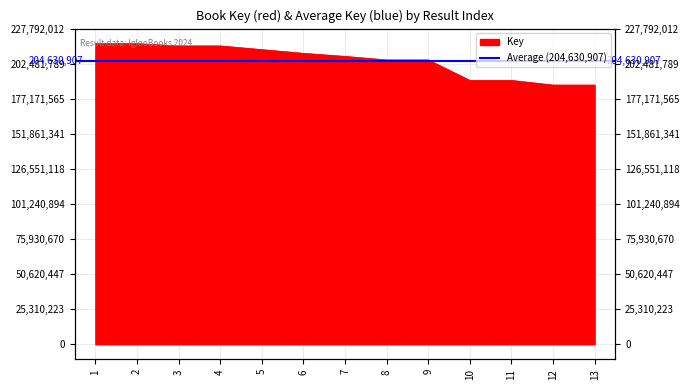

What is the change in value from 1 to 8?

-11746113